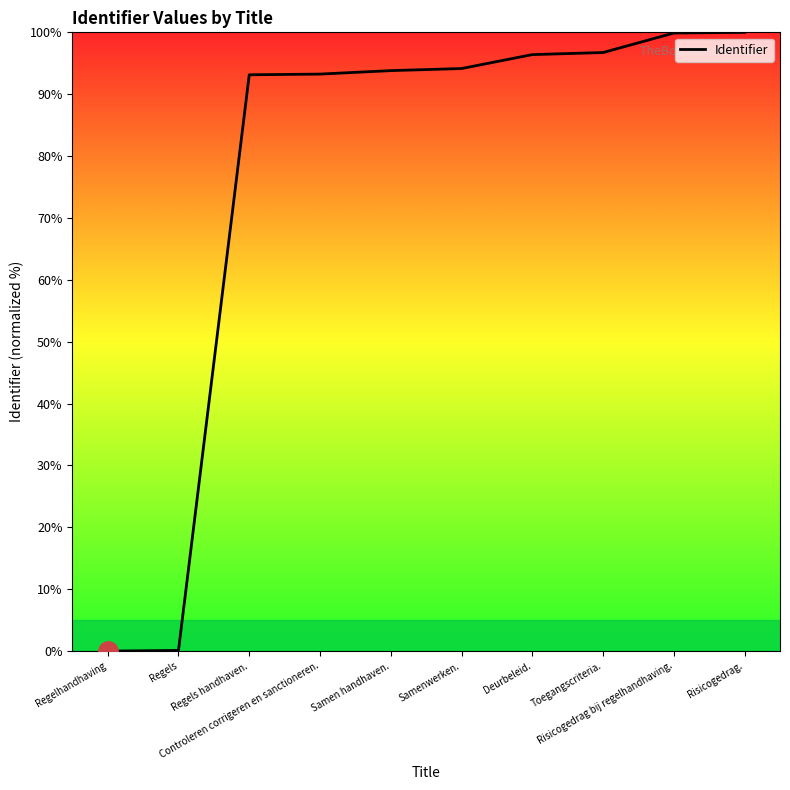

What is the maximum value shown in the chart?

100.0